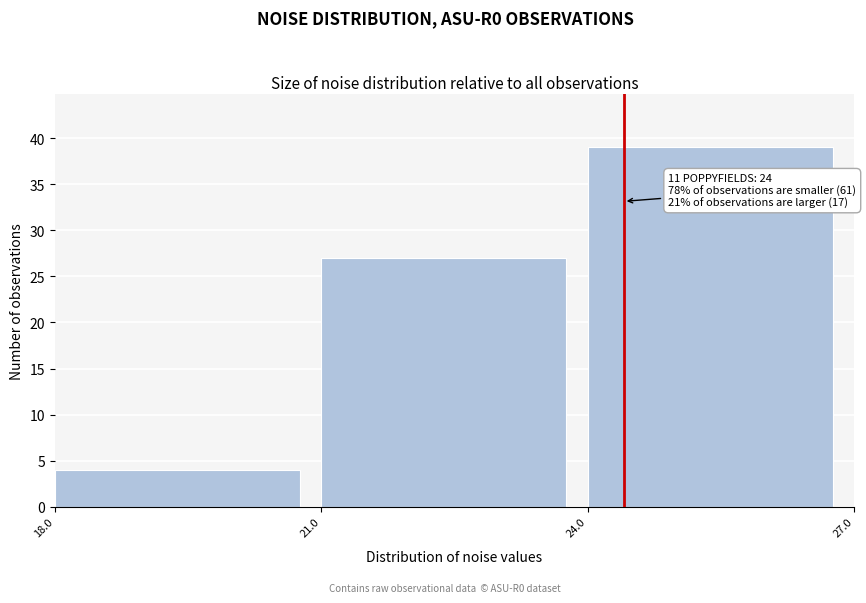

Over which range of the x-axis is the bar tallest?

24.0 to 27.0